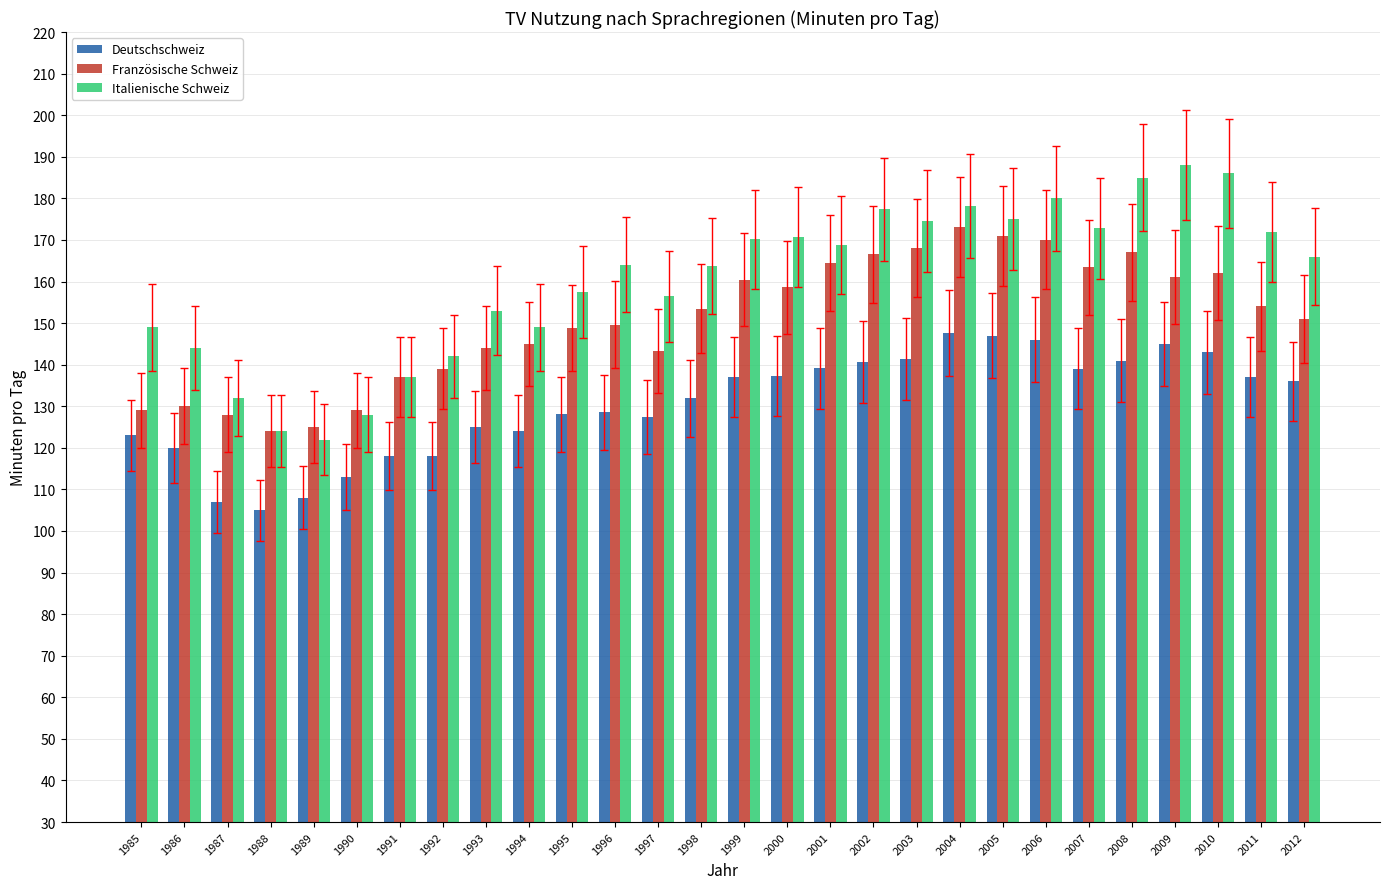

What is the difference between the Französische Schweiz values at 2002 and 2010?

4.6